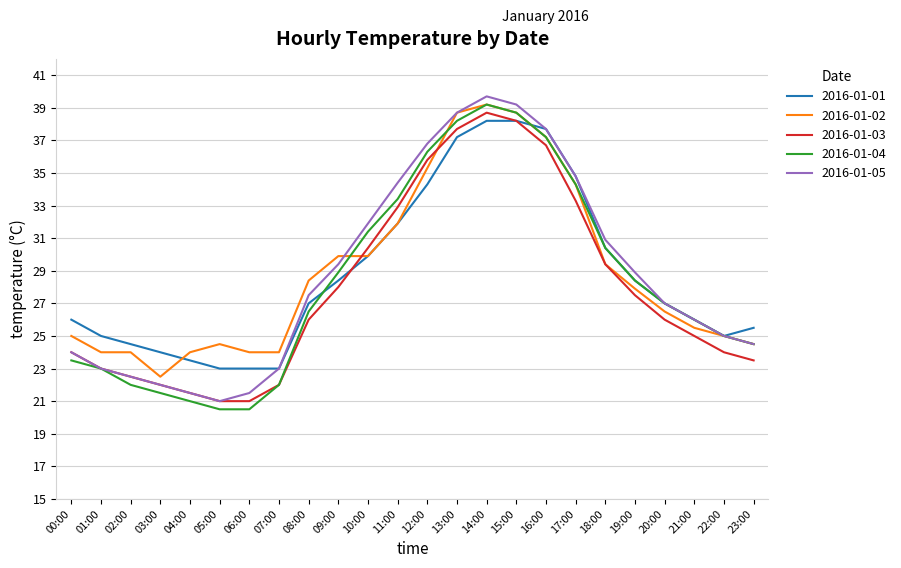

What position from the left is 03:00?

4